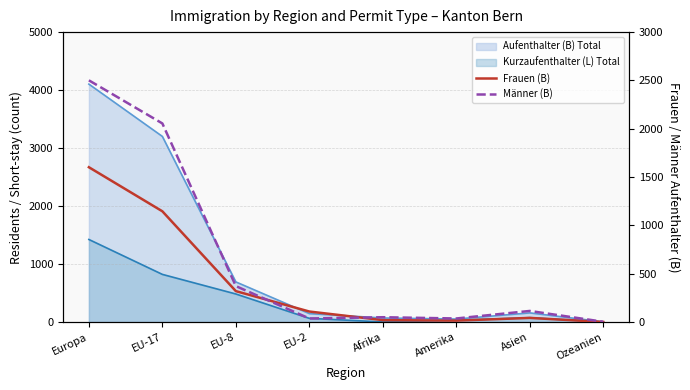

How many lines are shown in the chart?

2